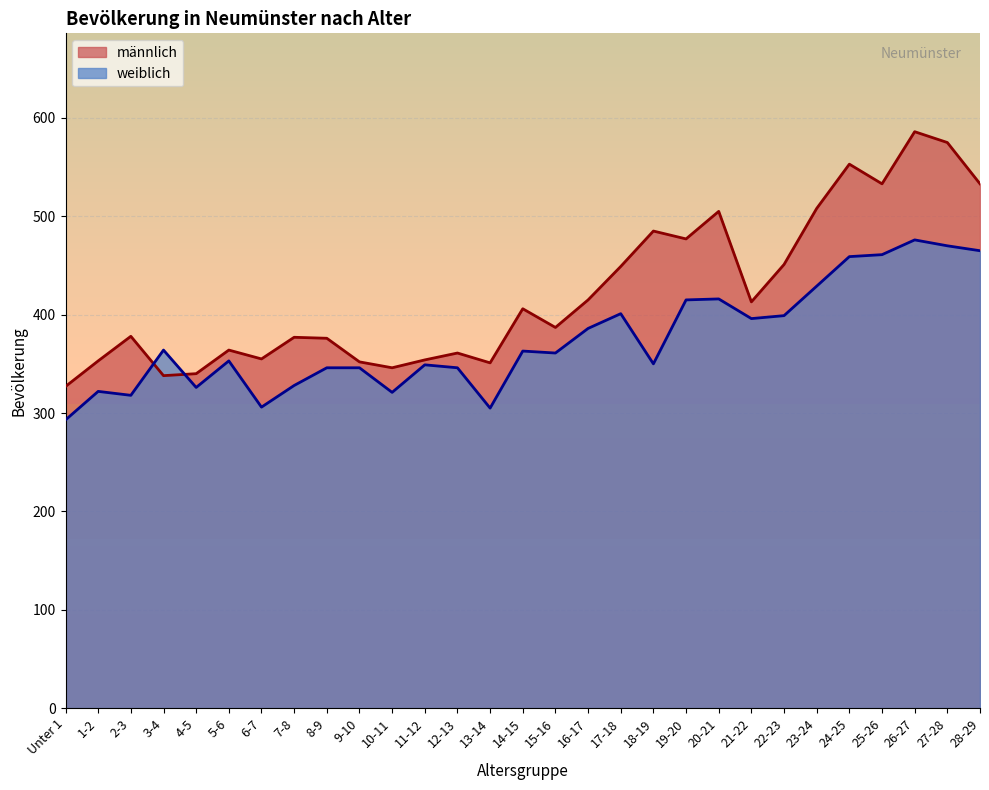

Reading left to right, list all the values displayed in this chart.

männlich: 327	353	378	338	340	364	355	377	376	352	346	354	361	351	406	387	415	449	485	477	505	413	451	508	553	533	586	575	533
weiblich: 293	322	318	364	326	353	306	328	346	346	321	349	346	305	363	361	386	401	350	415	416	396	399	429	459	461	476	470	465